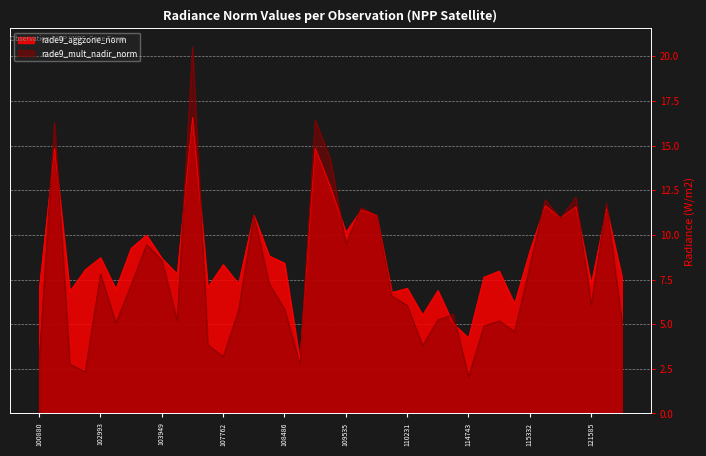

What is the difference between the highest and lowest values at 114743?

2.2